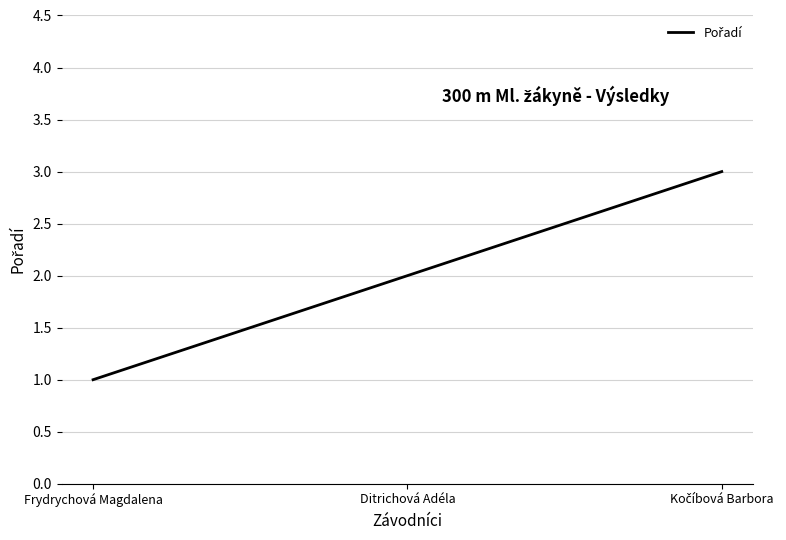

What is the sum of the values at Frydrychová Magdalena and Ditrichová Adéla?

3